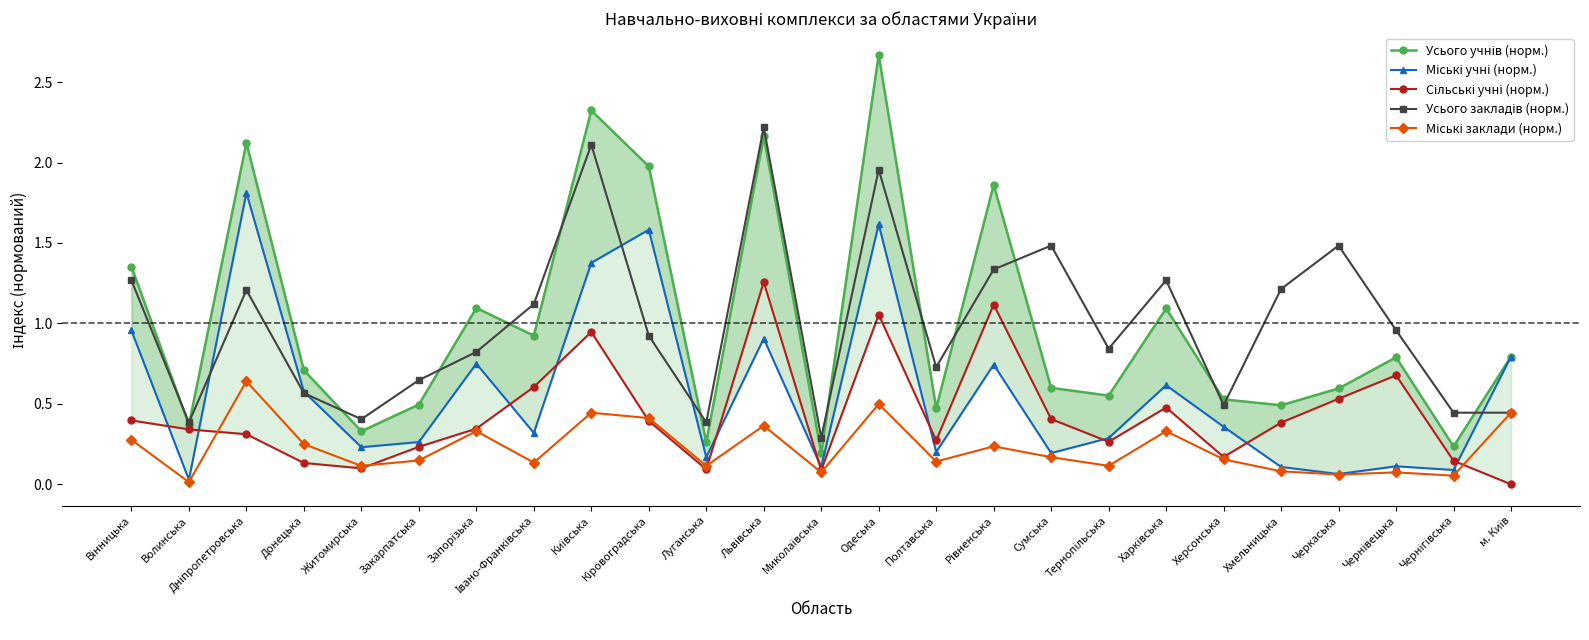

At which category does Міські заклади (норм.) reach its first local valley?

Волинська